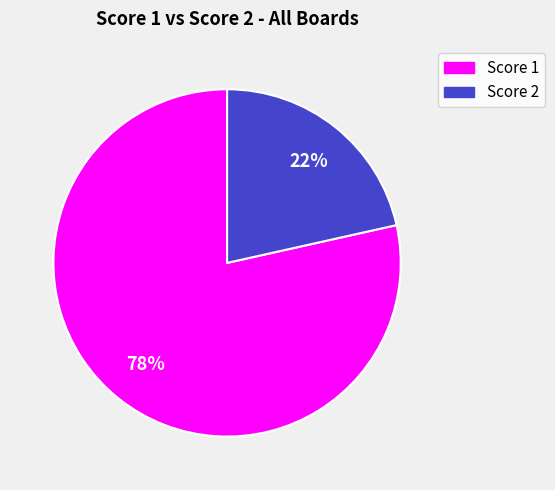

Is there a majority slice in this chart?

Yes